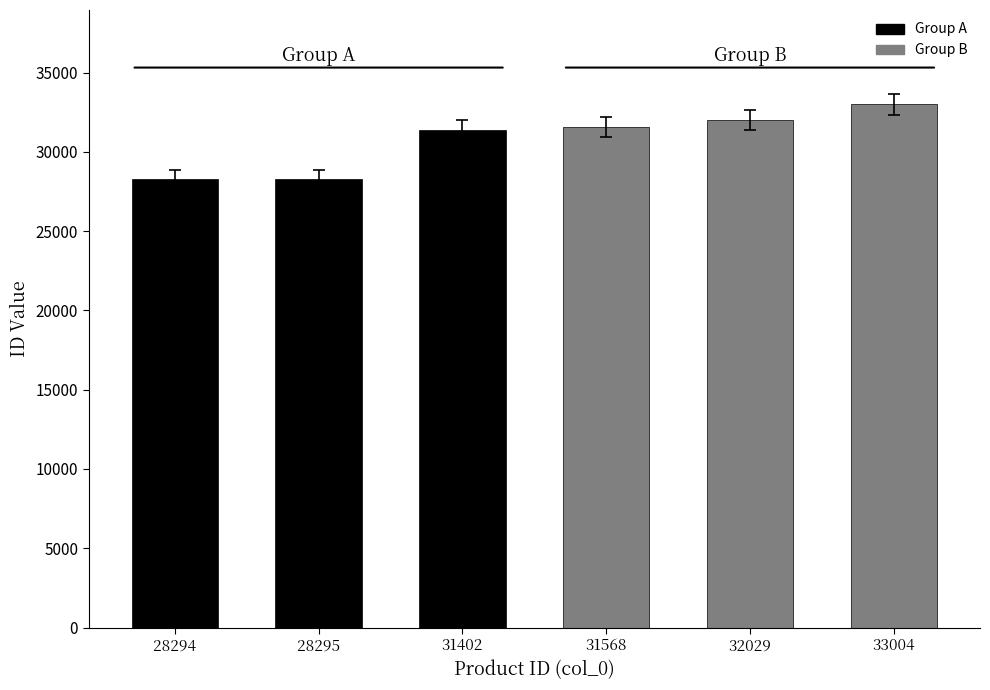

What is the average value?

30765